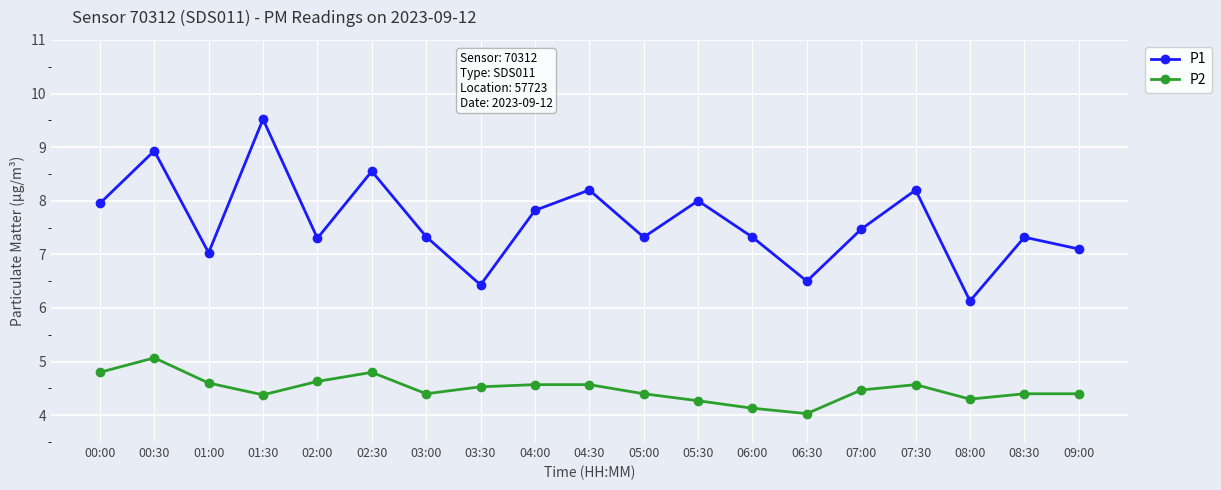

At which label does P2 reach its minimum?

06:30